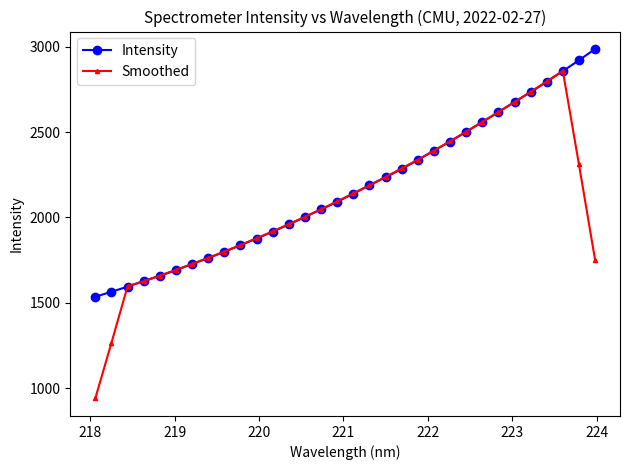

Which series ends up on top after the final intersection of Smoothed and Intensity?

Intensity